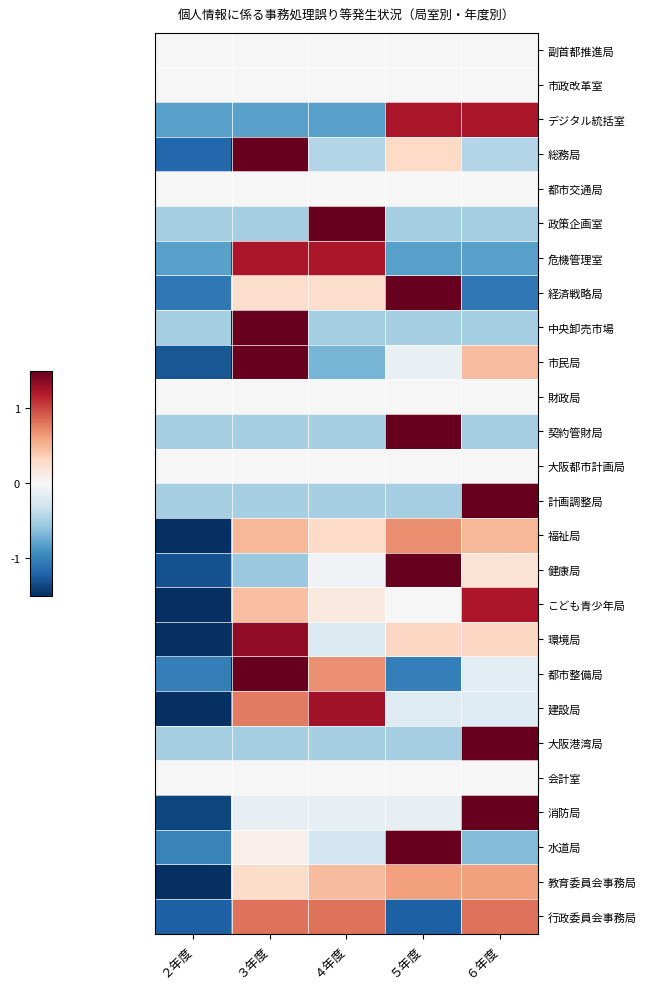

What is the smallest value displayed?

-2.0